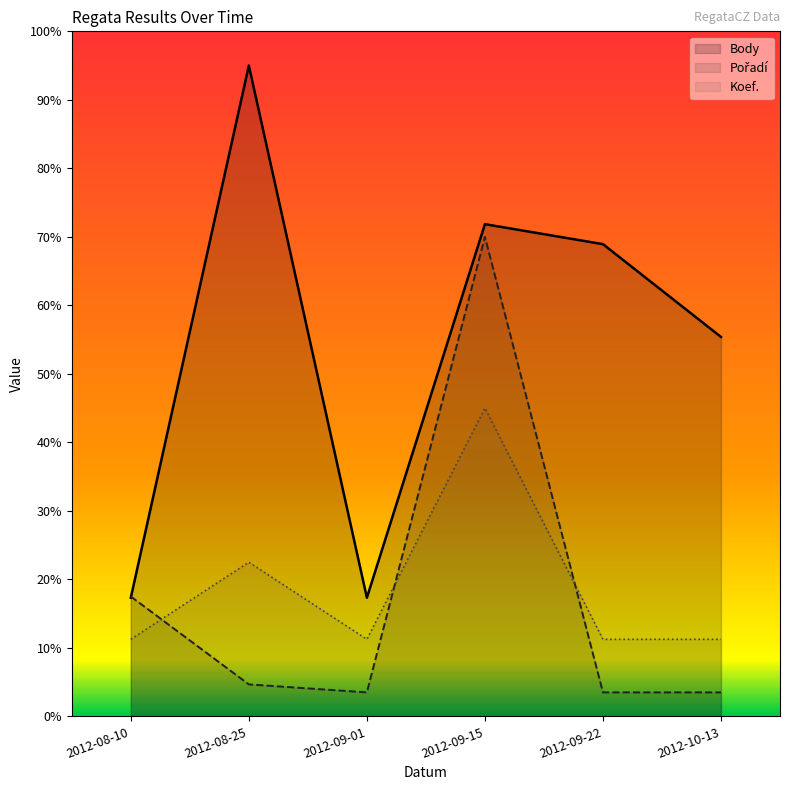

Reading left to right, extract all data points from this chart.

Body: 2012-08-10=105.5	2012-08-25=578.9	2012-09-01=105.5	2012-09-15=437.9	2012-09-22=420.1	2012-10-13=337.5
Pořadí: 2012-08-10=106.6	2012-08-25=28.4	2012-09-01=21.3	2012-09-15=426.6	2012-09-22=21.3	2012-10-13=21.3
Koef.: 2012-08-10=68.6	2012-08-25=137.1	2012-09-01=68.6	2012-09-15=274.2	2012-09-22=68.6	2012-10-13=68.6